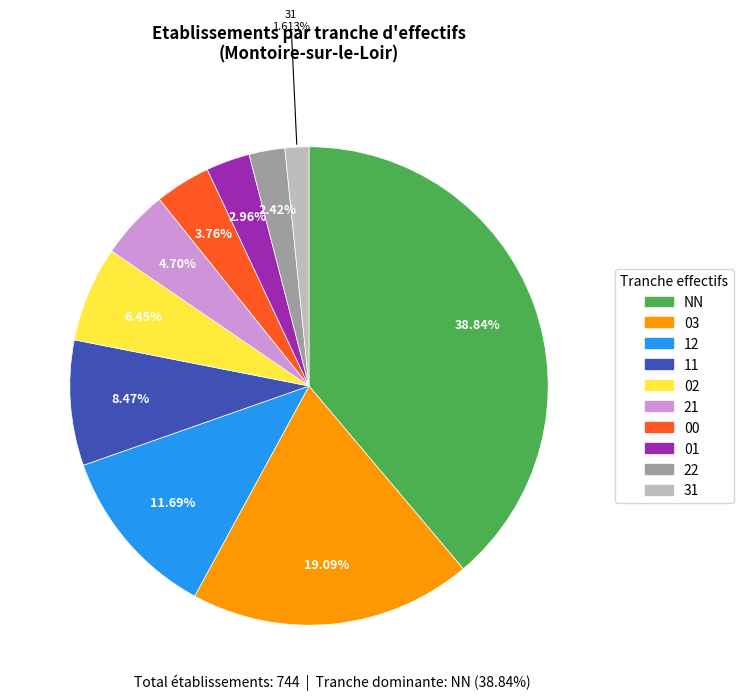

To the nearest percent, what is the combined percentage of 22 and 02?

9%